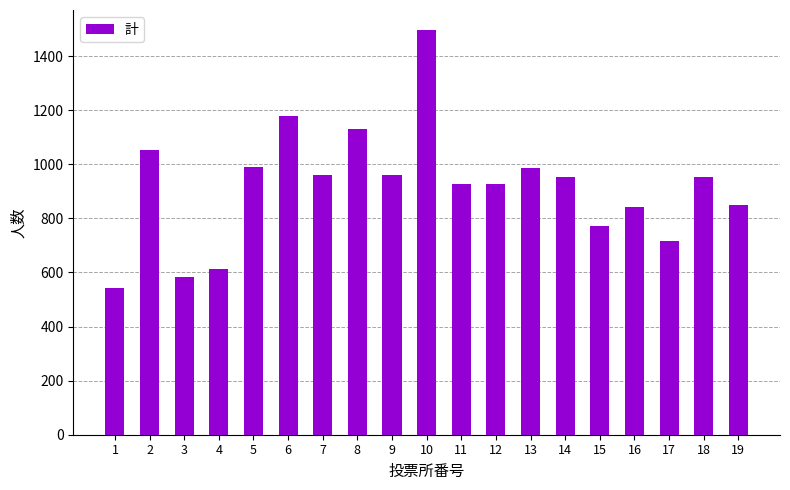

What is the change in value from 2 to 14?

-101